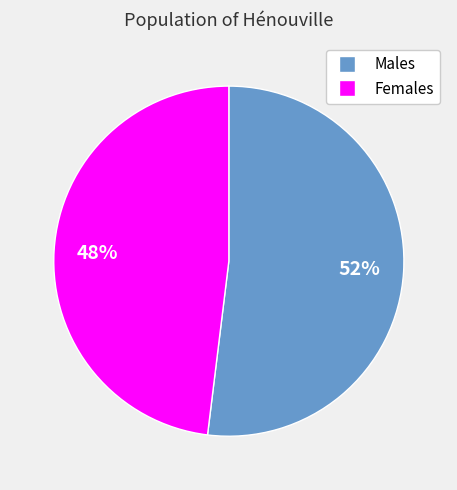

To the nearest percent, what is the difference between the largest and smallest slice percentages?

4%